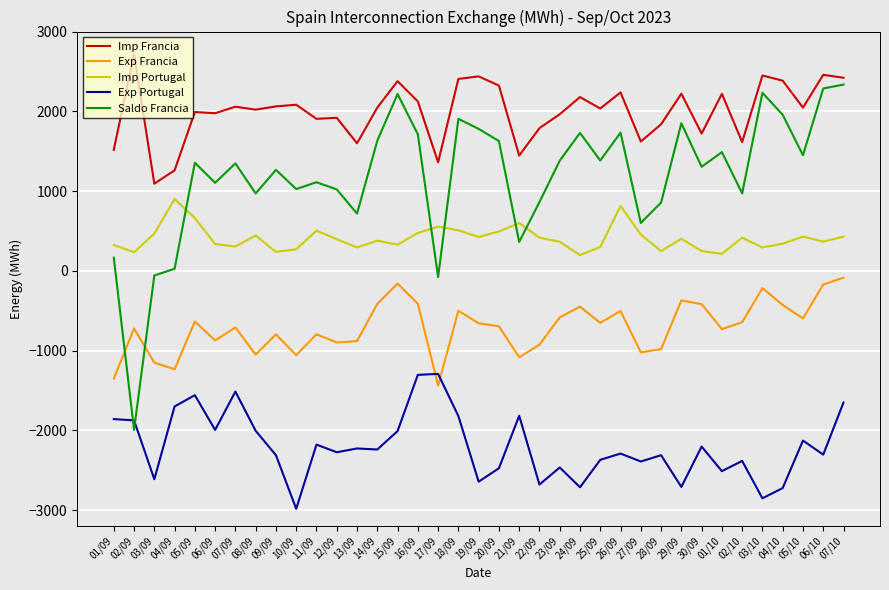

Rank the series at 09/09 from lowest to highest value.

Exp Portugal, Exp Francia, Imp Portugal, Saldo Francia, Imp Francia